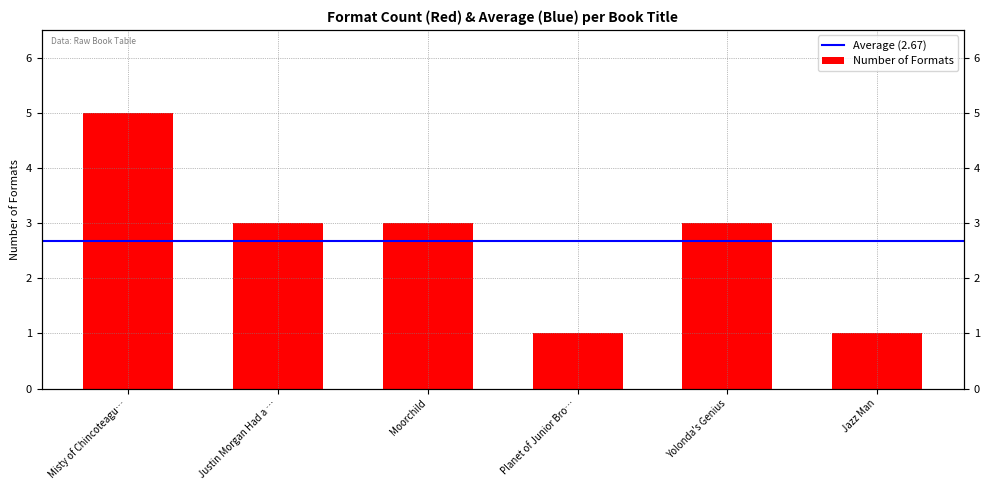

What is the ratio of the value at Moorchild to the value at Planet of Junior Bro…?

3.0